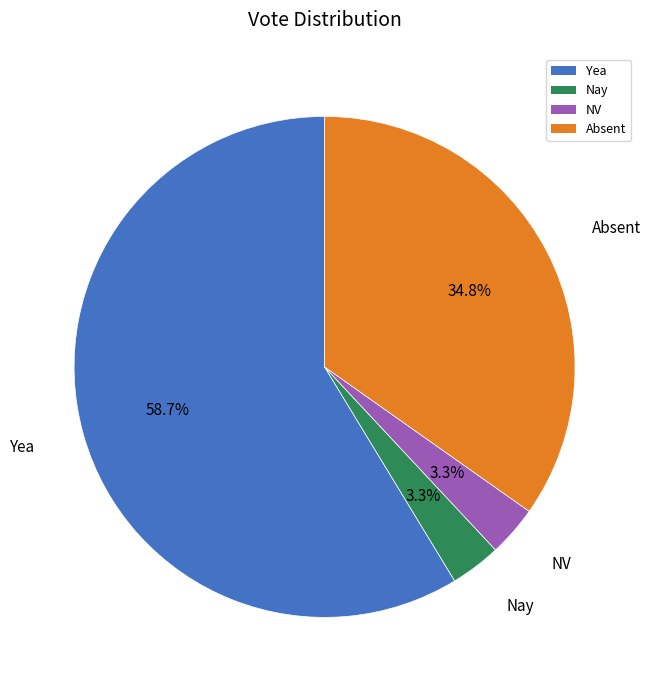

The Nay slice represents 3% of the pie. True or false?

True